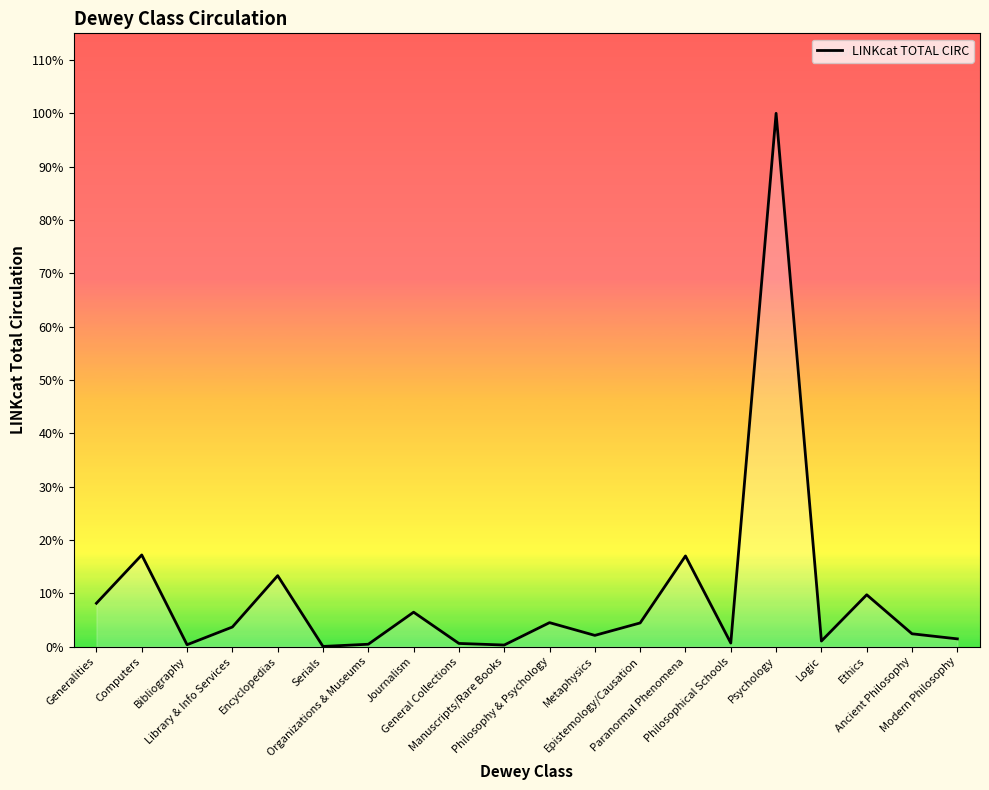

Which category has the highest value across all series?

Psychology